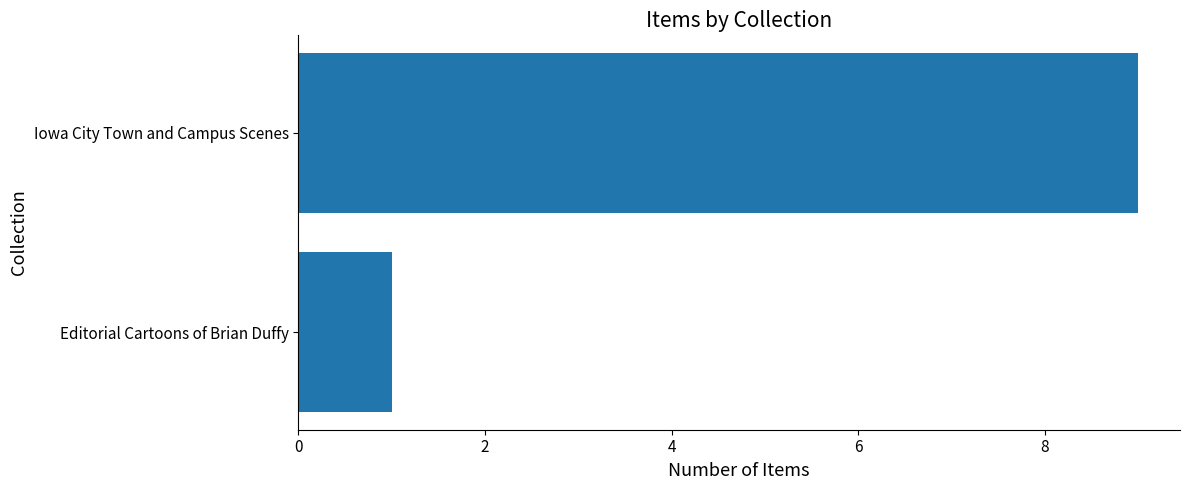

The value at Editorial Cartoons of Brian Duffy is 1. True or false?

True